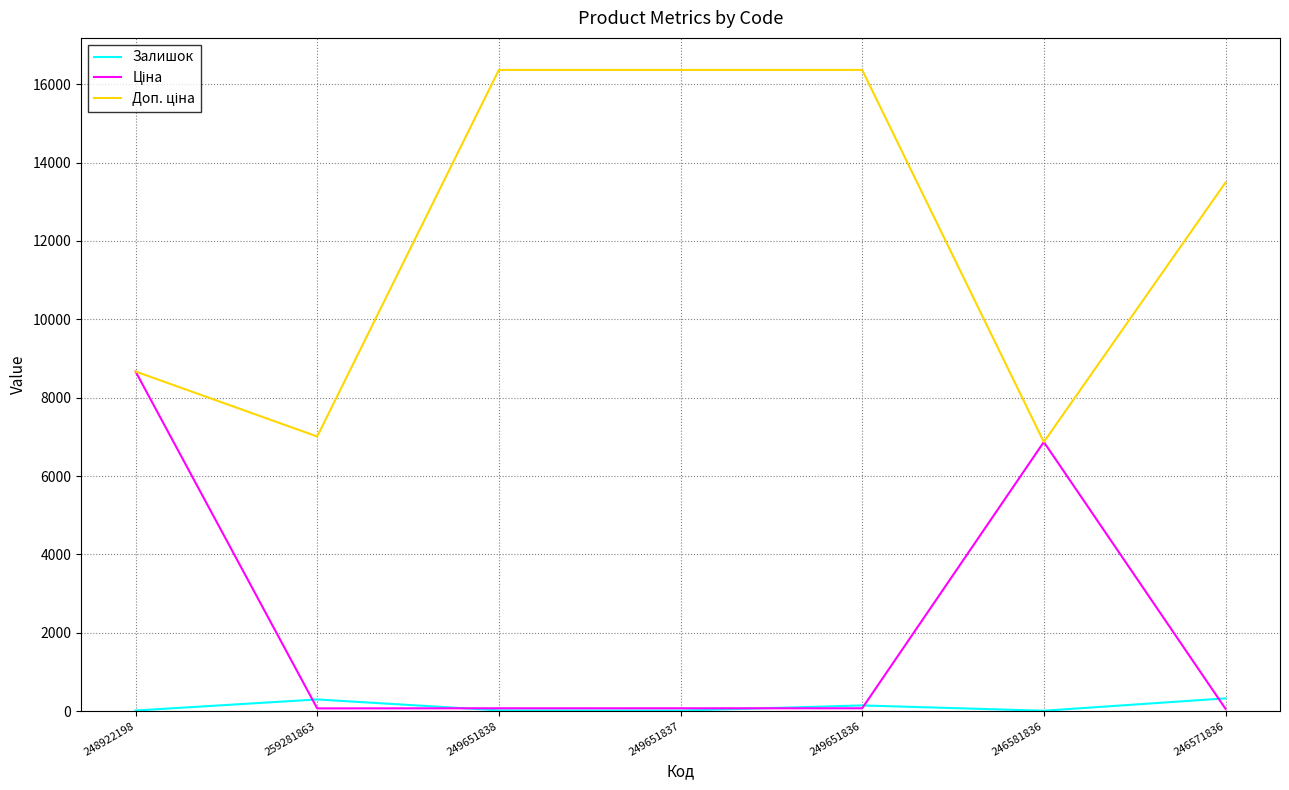

What position from the right is 249651837?

4